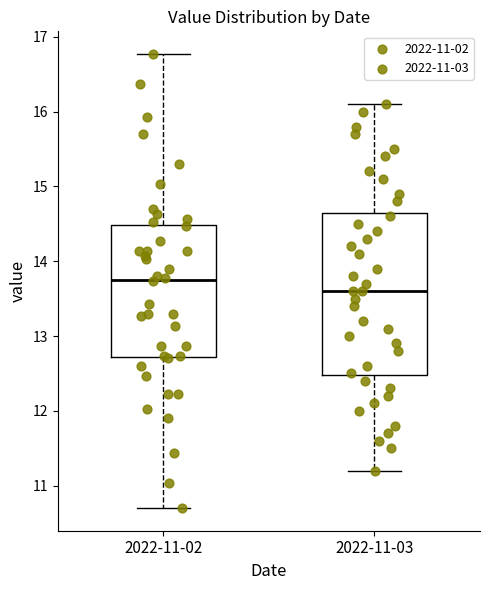

Comparing the boxes themselves (not the whiskers), which one is the tallest?

2022-11-03